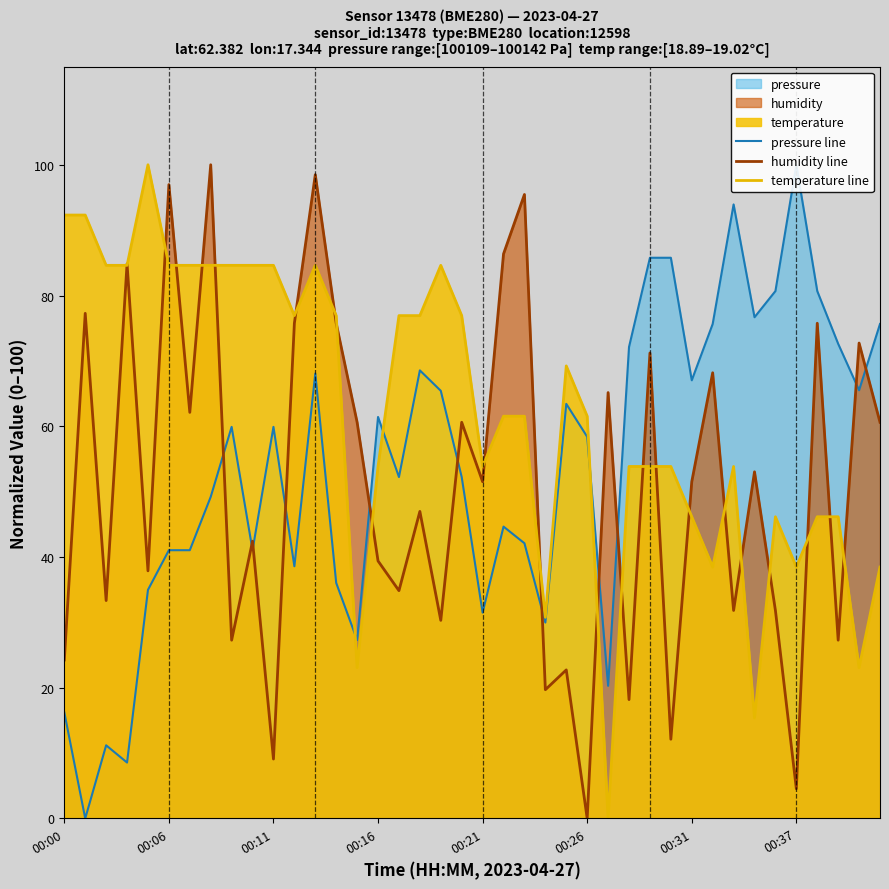

Which series ends up on top after the final intersection of humidity line and pressure line?

pressure line